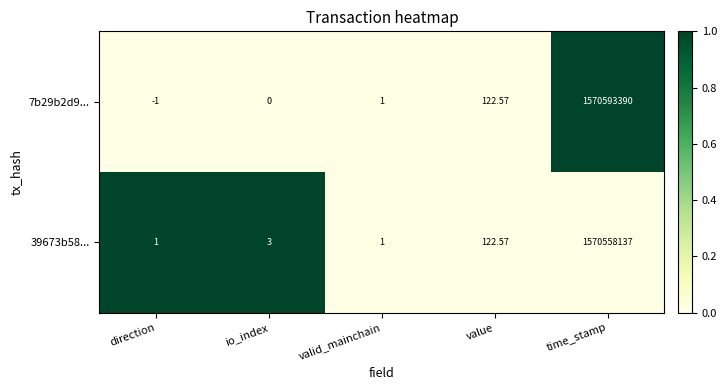

At which category is the sum across all series the highest?

time_stamp